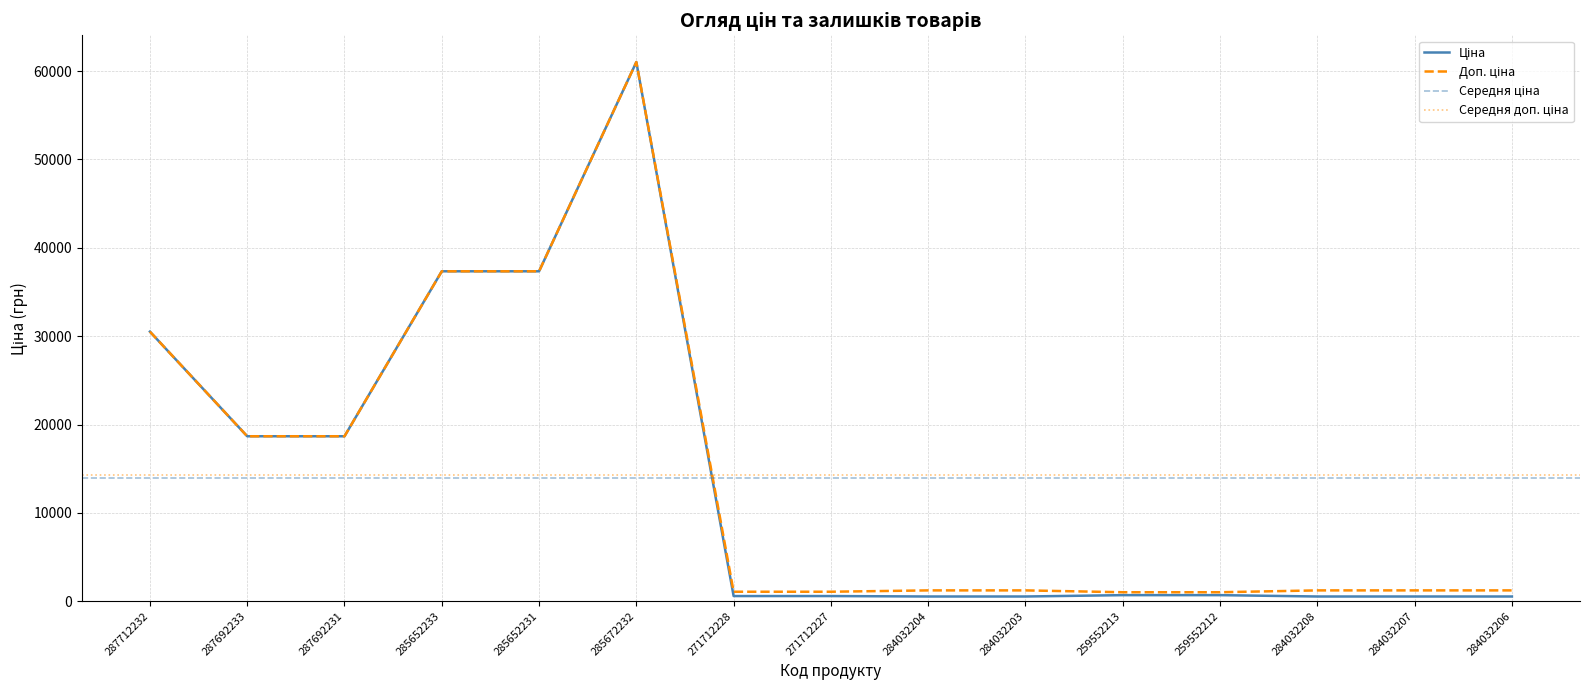

Where is Ціна nearest to the value 30780?

287712232